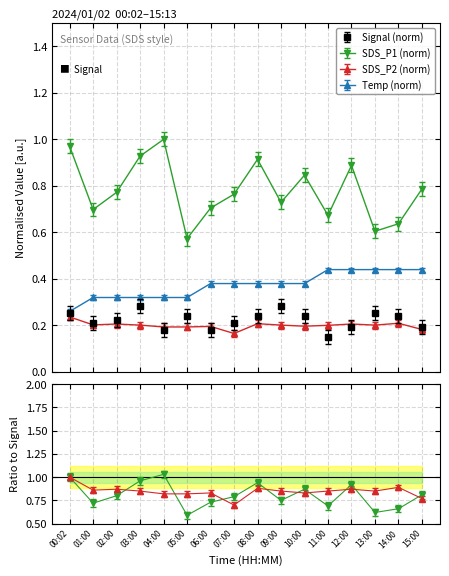

Reading left to right, transcribe all the data shown in this chart.

SDS_P1: 00:02=1.0	01:00=0.7	02:00=0.8	03:00=0.9	04:00=1.0	05:00=0.6	06:00=0.7	07:00=0.8	08:00=0.9	09:00=0.7	10:00=0.8	11:00=0.7	12:00=0.9	13:00=0.6	14:00=0.6	15:00=0.8
SDS_P2: 00:02=0.2	01:00=0.2	02:00=0.2	03:00=0.2	04:00=0.2	05:00=0.2	06:00=0.2	07:00=0.2	08:00=0.2	09:00=0.2	10:00=0.2	11:00=0.2	12:00=0.2	13:00=0.2	14:00=0.2	15:00=0.2
Temp: 00:02=0.3	01:00=0.3	02:00=0.3	03:00=0.3	04:00=0.3	05:00=0.3	06:00=0.4	07:00=0.4	08:00=0.4	09:00=0.4	10:00=0.4	11:00=0.4	12:00=0.4	13:00=0.4	14:00=0.4	15:00=0.4
Signal: 00:02=0.3	01:00=0.2	02:00=0.2	03:00=0.3	04:00=0.2	05:00=0.2	06:00=0.2	07:00=0.2	08:00=0.2	09:00=0.3	10:00=0.2	11:00=0.1	12:00=0.2	13:00=0.3	14:00=0.2	15:00=0.2